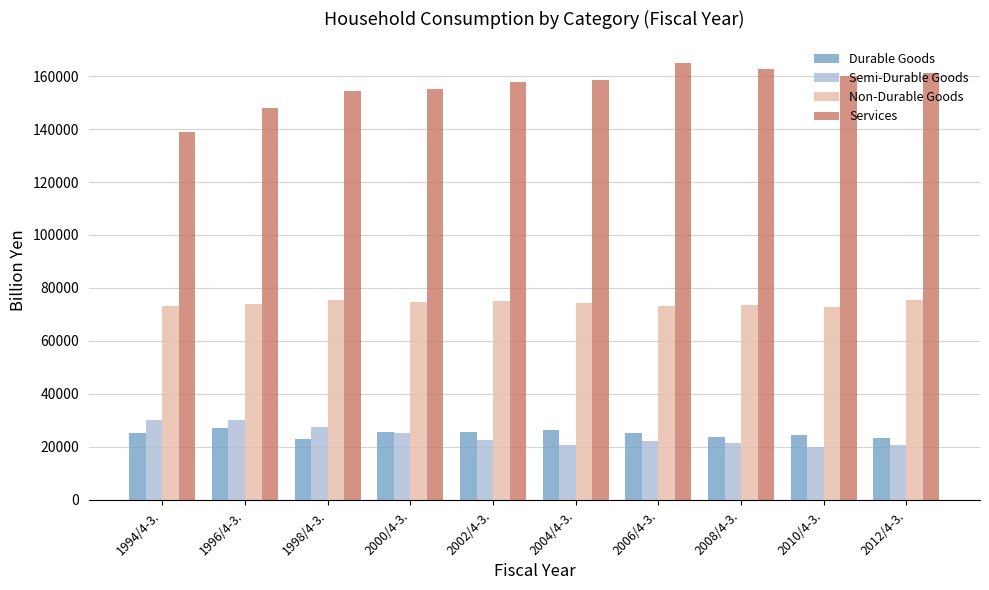

Which series has the widest spread of values?

Services